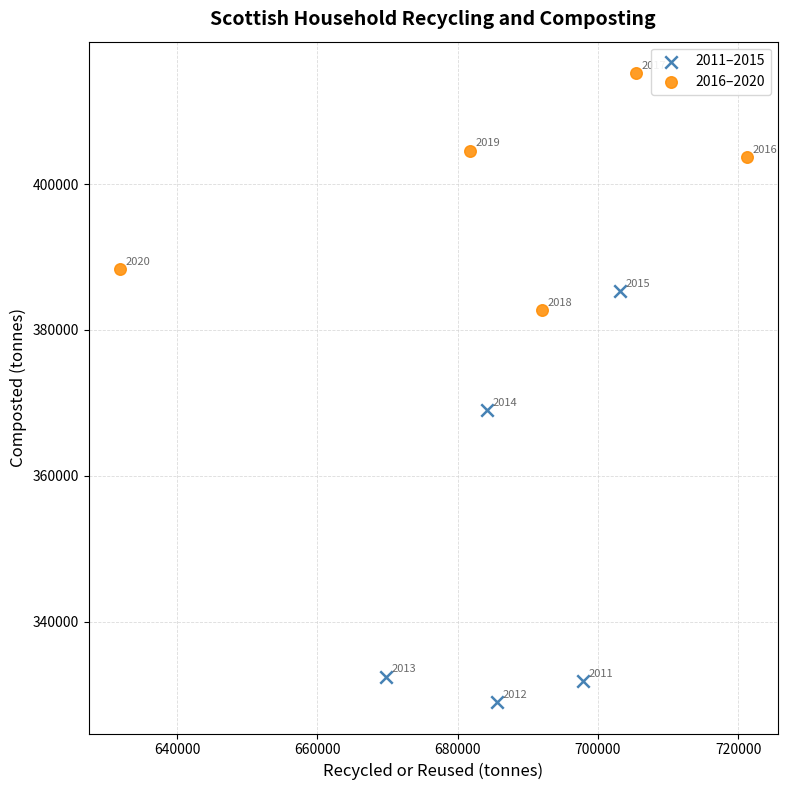

Which series contains the highest Y value?

2016–2020